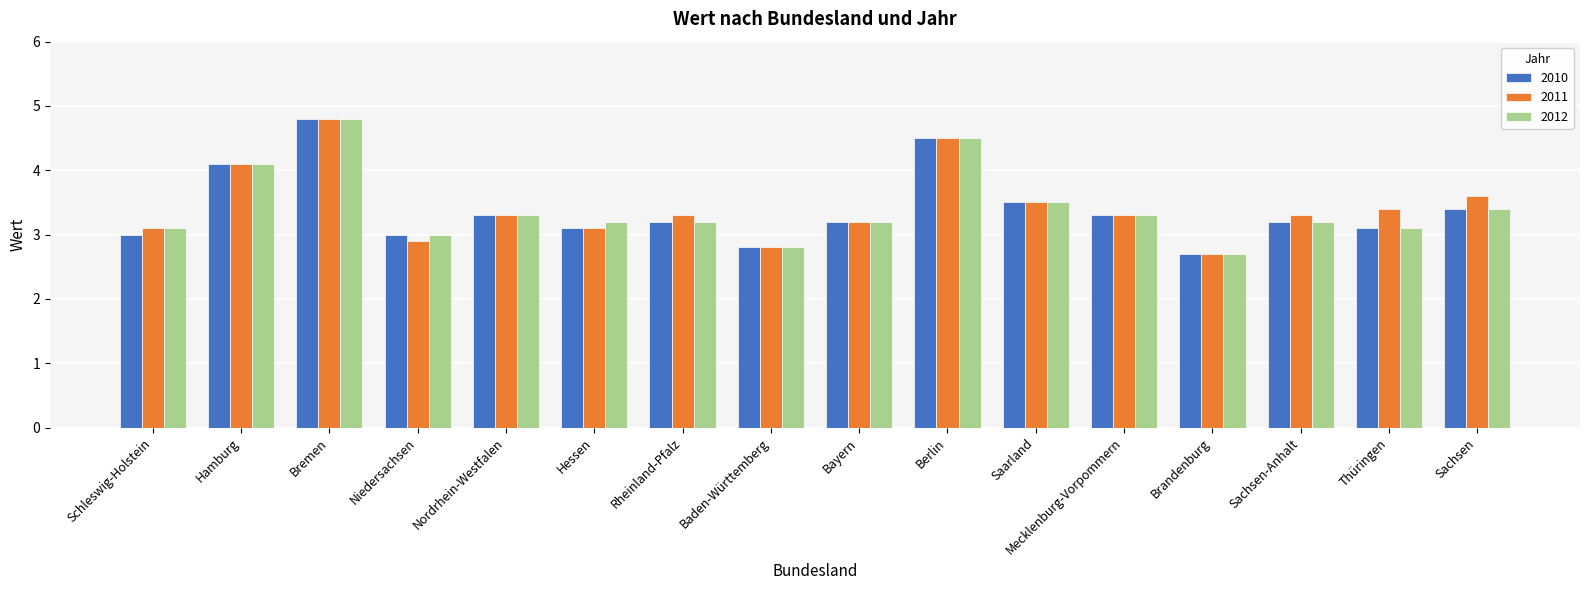

What is the smallest value displayed?

2.7